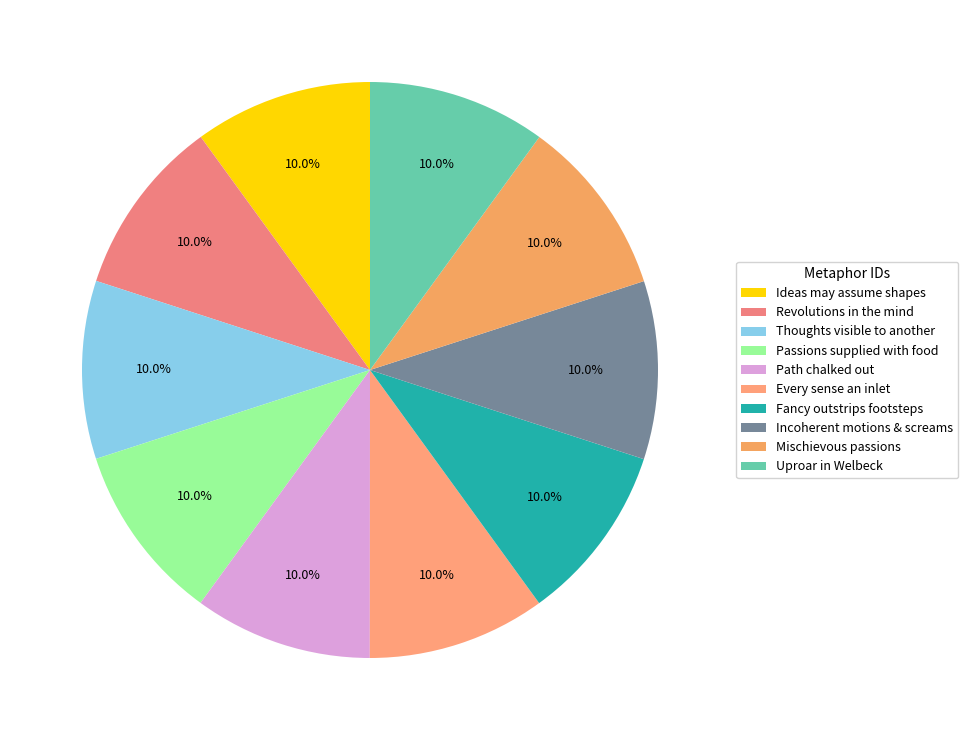

Which slice is the smallest?

Ideas may assume shapes